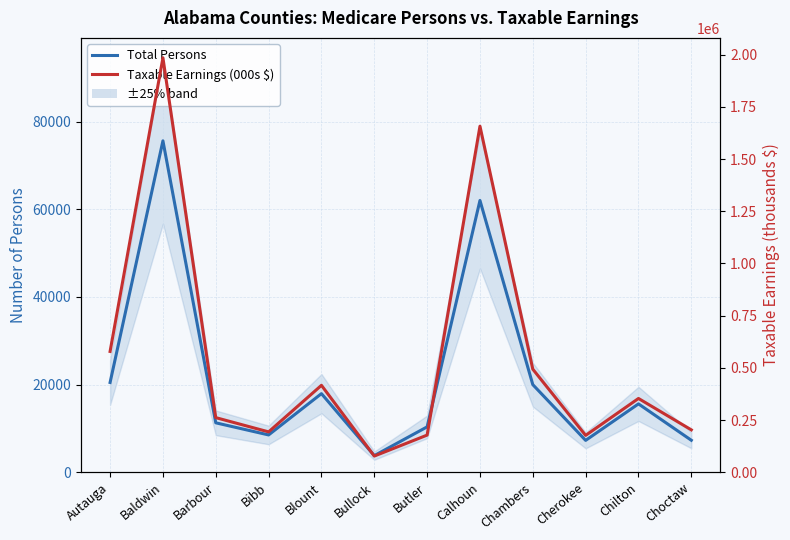

Does the chart display data point markers on the line(s)?

No